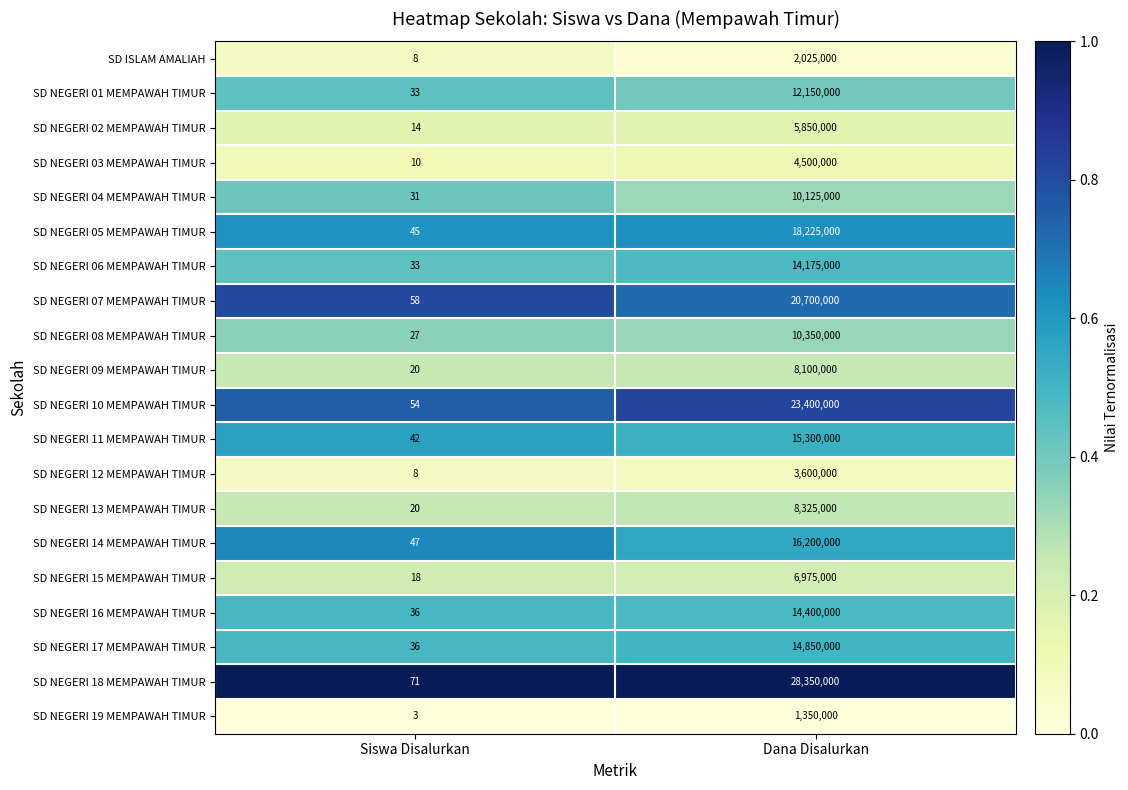

Count the number of data series in this chart.

20